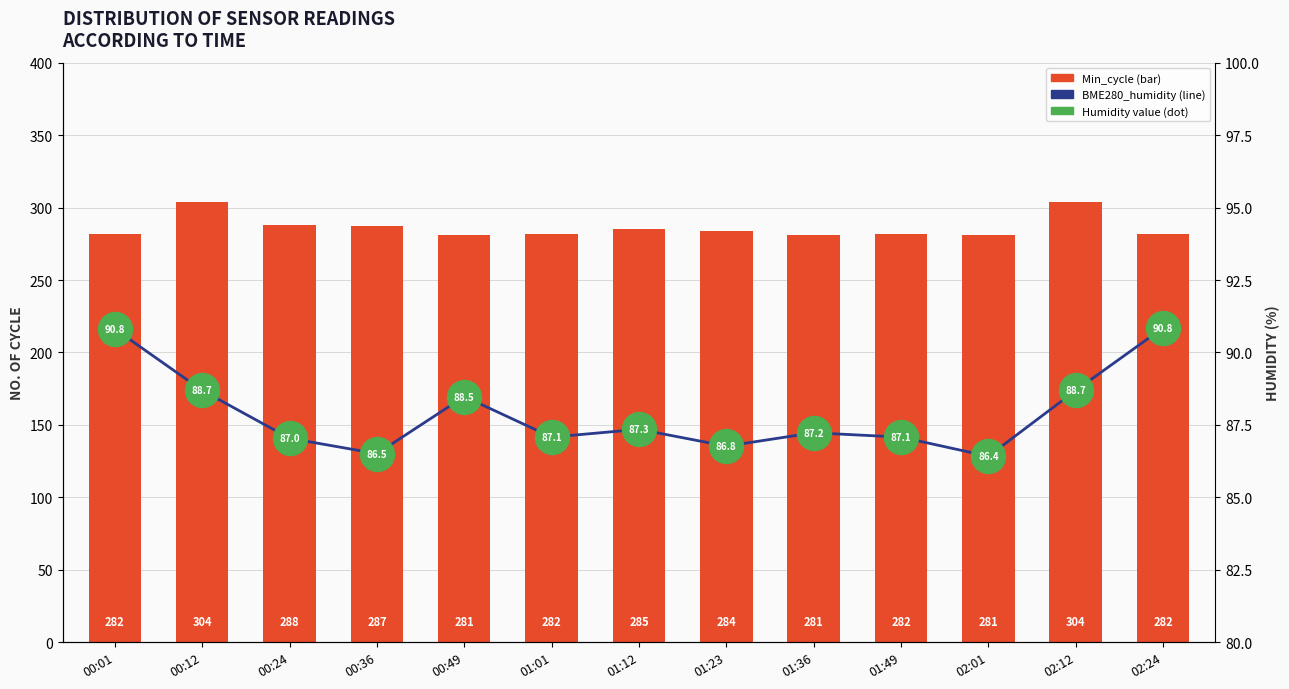

At which category is the sum across all series the highest?

00:12